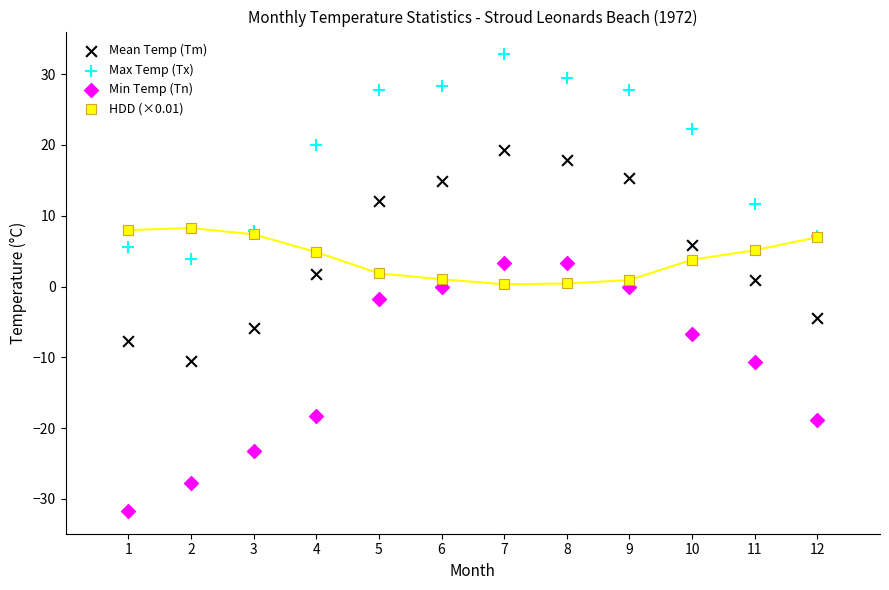

What are all the series names shown in the legend?

Mean Temp (Tm), Max Temp (Tx), Min Temp (Tn), HDD (×0.01)